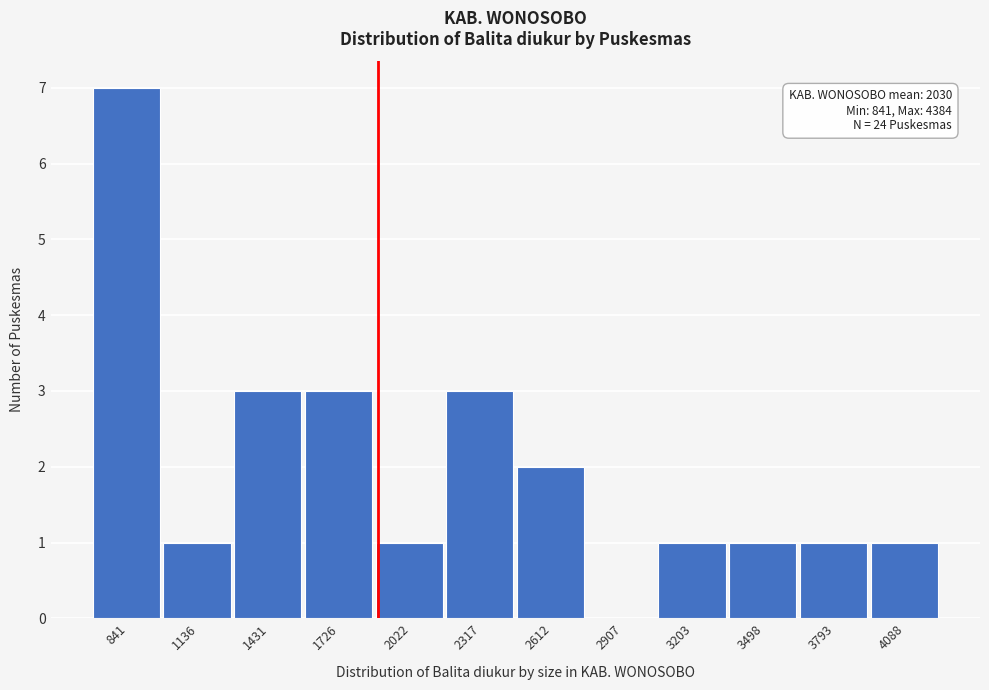

Reading left to right, what are all the values shown in this chart?

841=7	1136=1	1431=3	1726=3	2022=1	2317=3	2612=2	2907=0	3203=1	3498=1	3793=1	4088=1